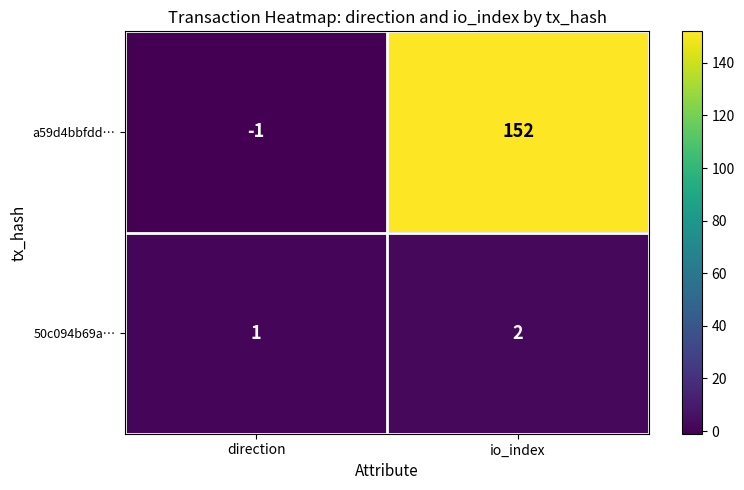

What is the greatest value displayed?

152